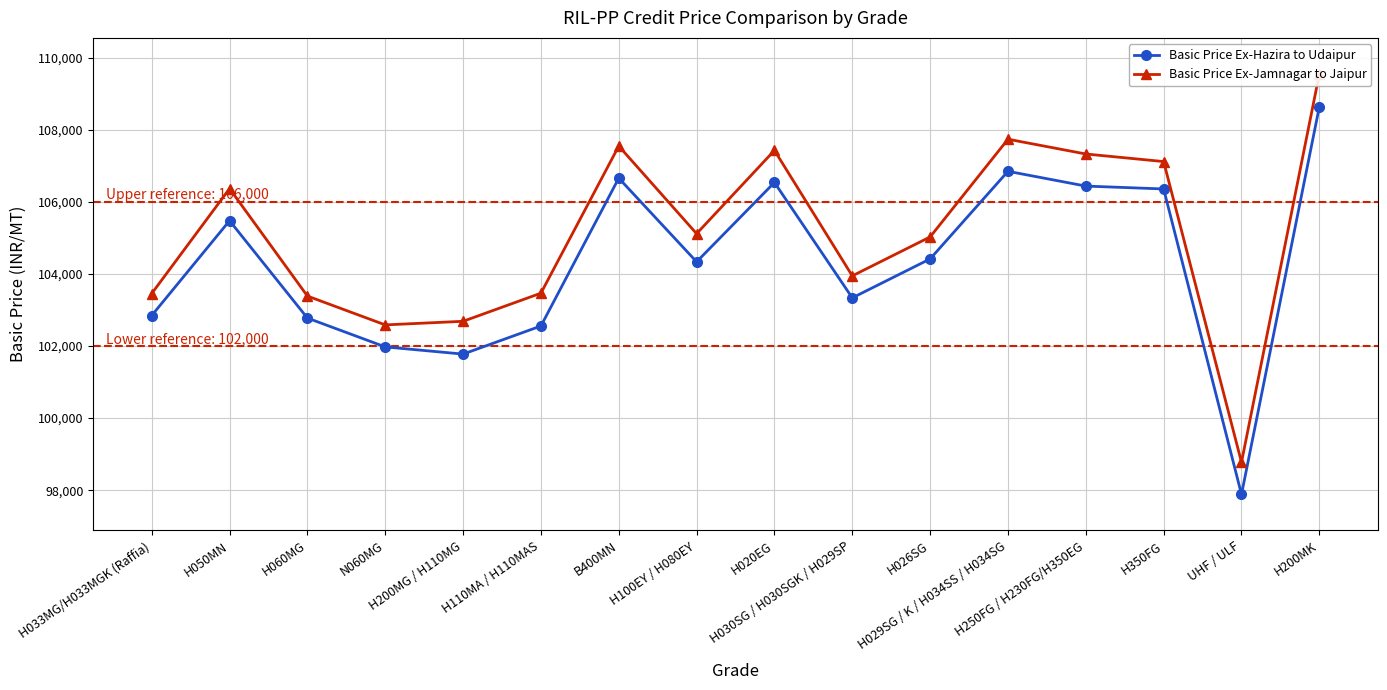

How many lines are shown in the chart?

2